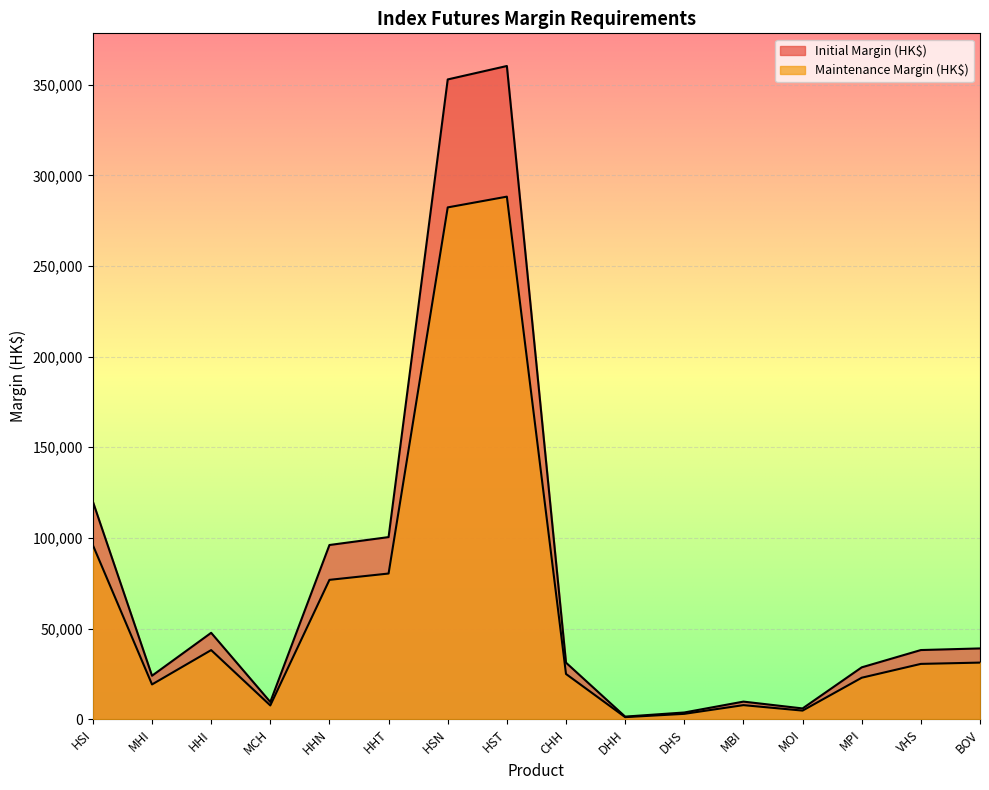

The Initial Margin (HK$) series shows 58341 at HHN. True or false?

False